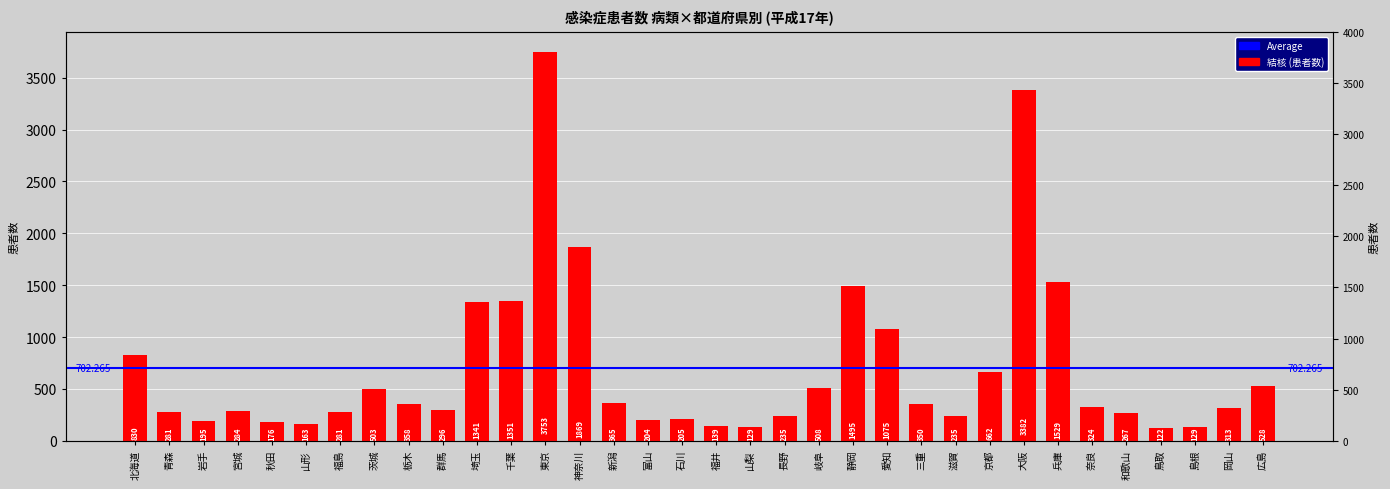

What is the sum of the values at 青森 and 静岡?

1776